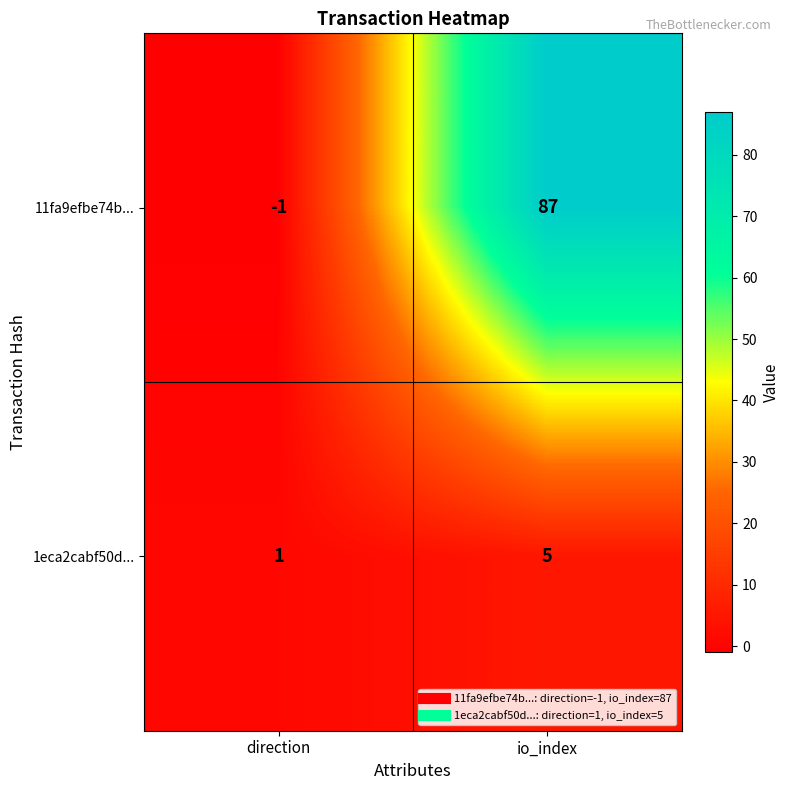

The 1eca2cabf50d... series shows 2 at direction. True or false?

False